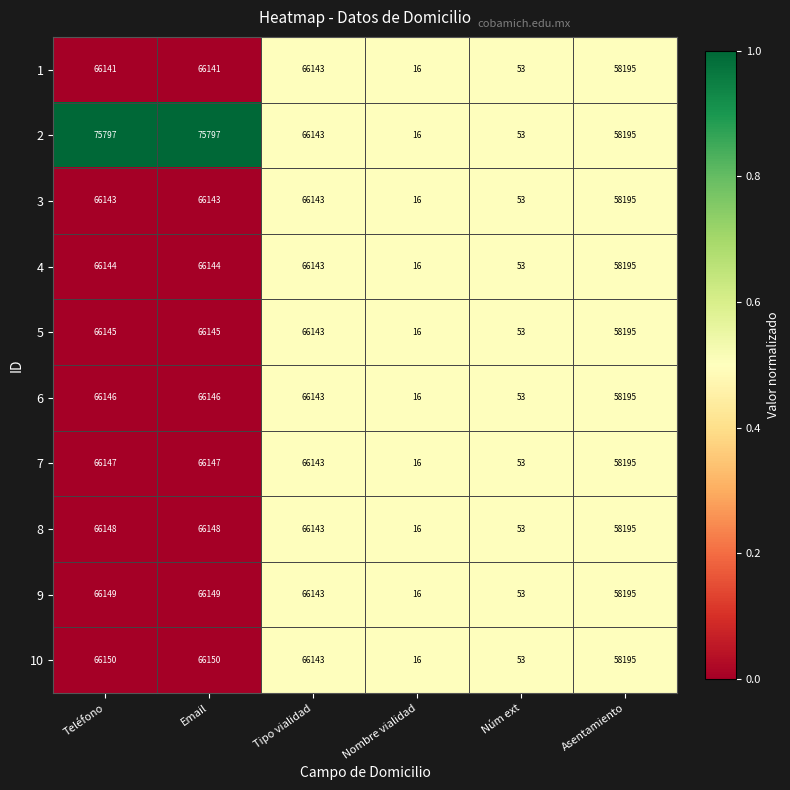

What is the smallest value displayed?

16